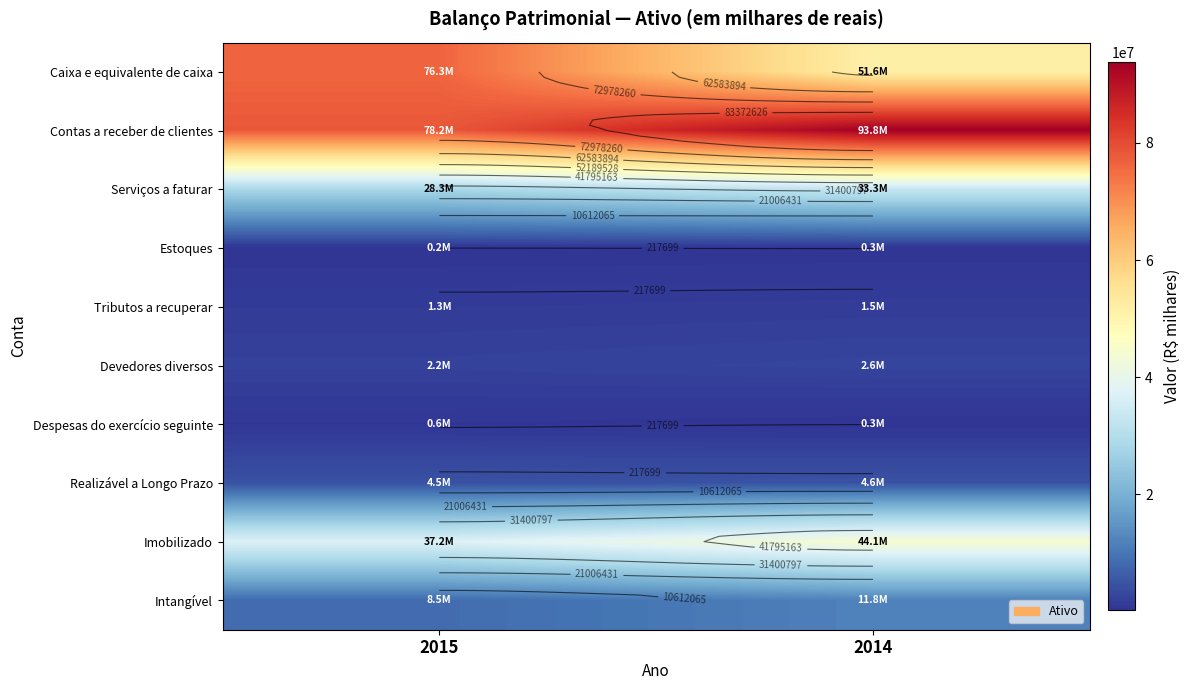

What is the sum of the Estoques values at 2014 and 2015?

494291.0